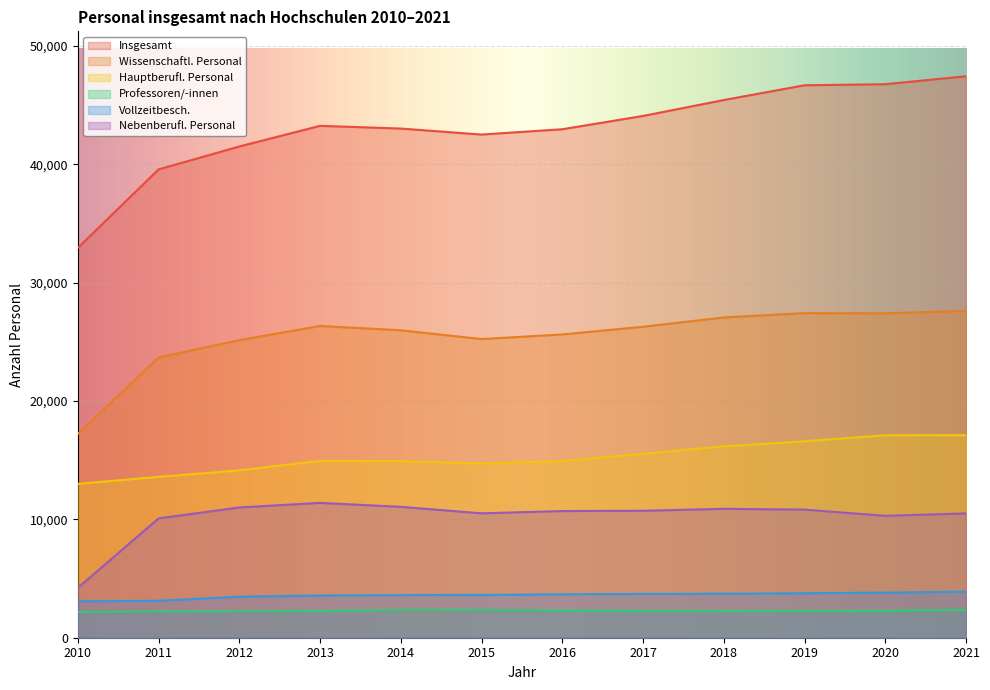

At which category is the sum across all series the highest?

2021